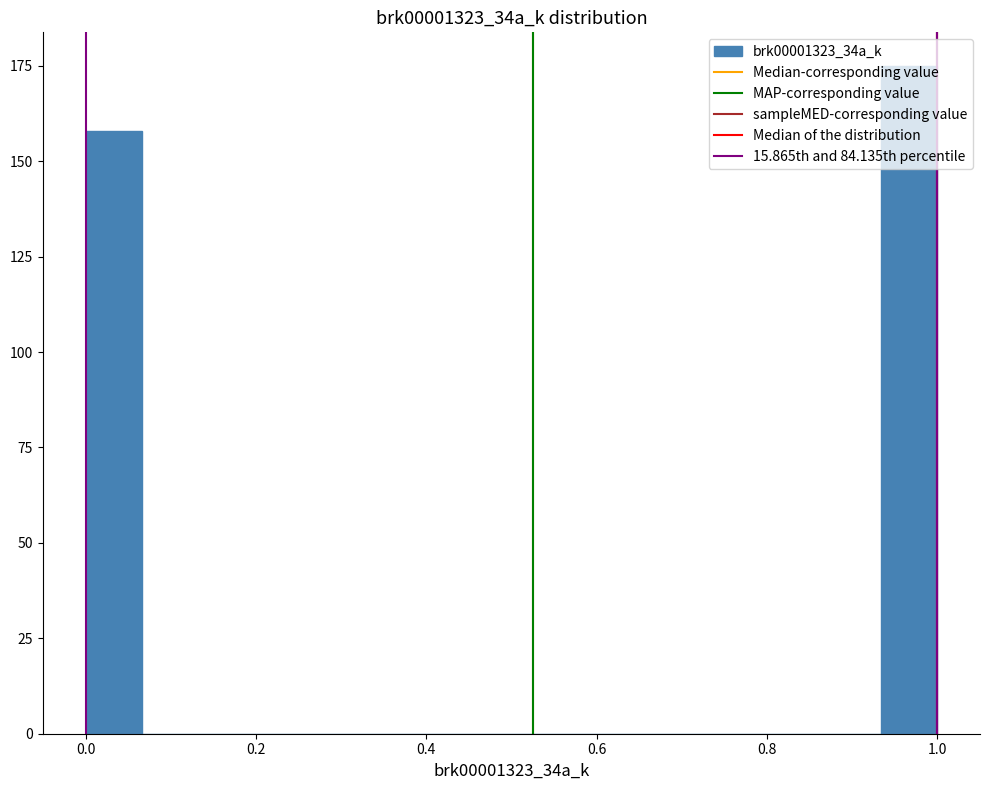

Around what value on the x-axis is the tallest bar? Give the approximate position of its centre, as read against the axis.

0.96